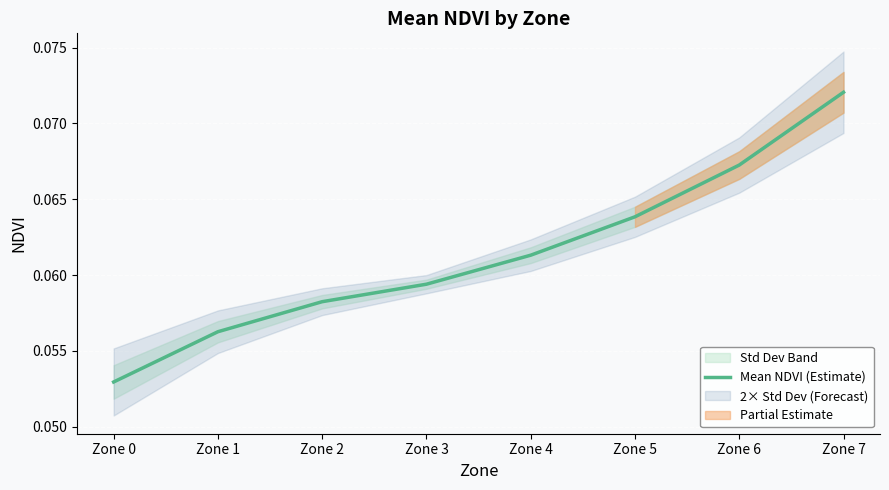

Is this an area chart (filled region under the line)?

No